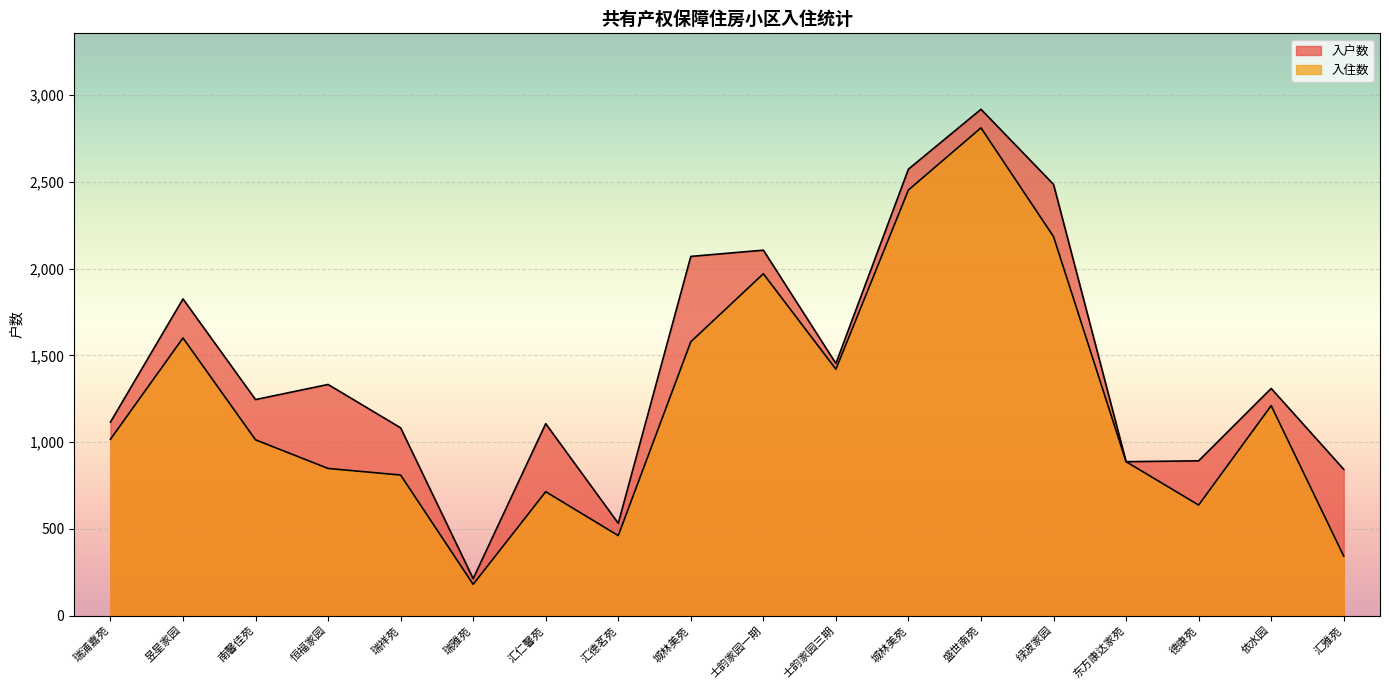

The value of 入住数 at 士韵家园三期 is 1420. True or false?

True